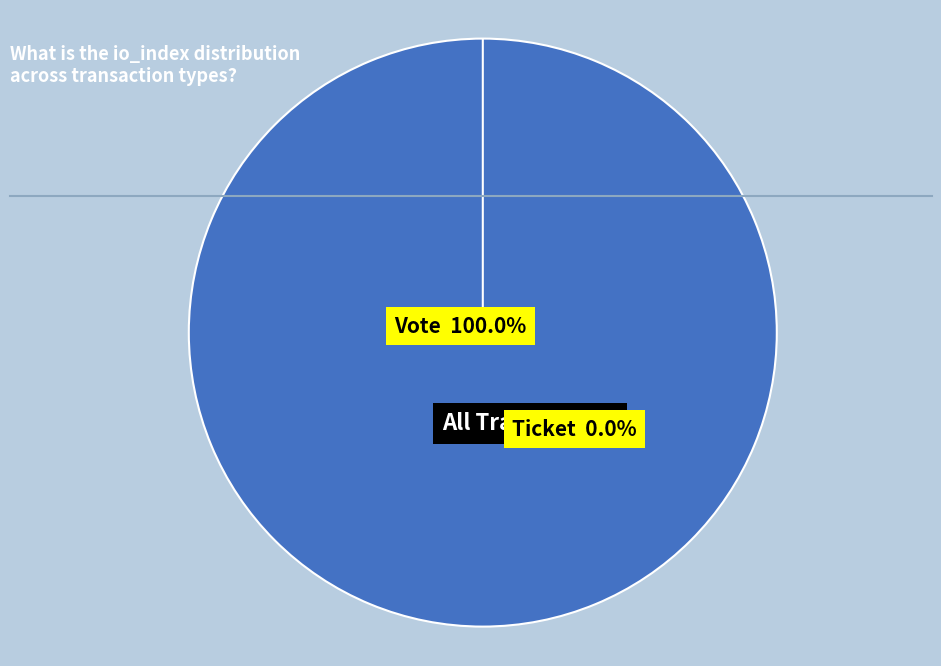

Is it true that Vote (io_index=1) is 88% of the pie?

False